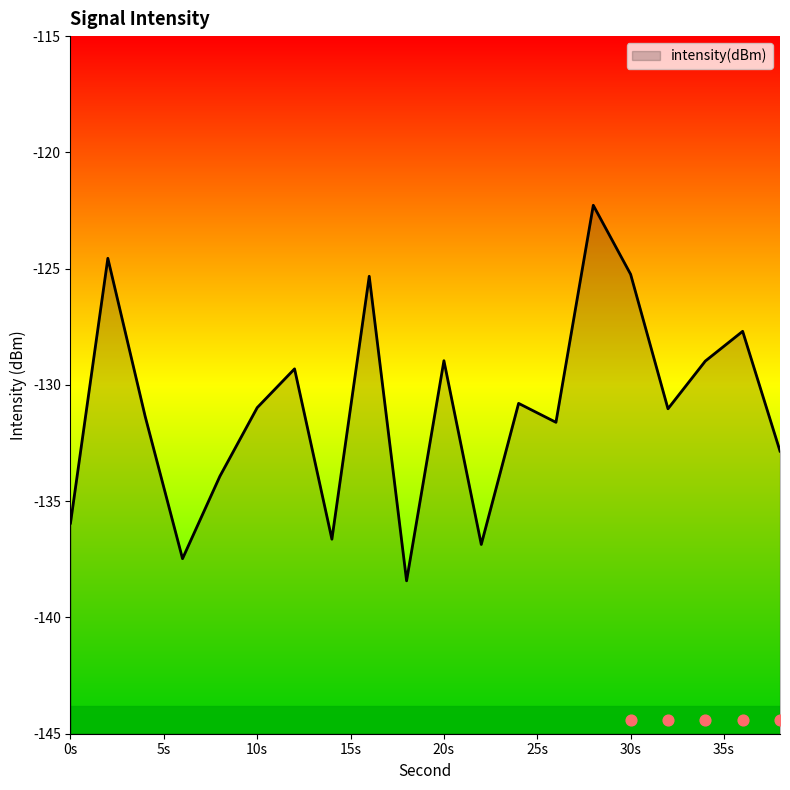

What is the change in value from 0s to 30s?

+10.7